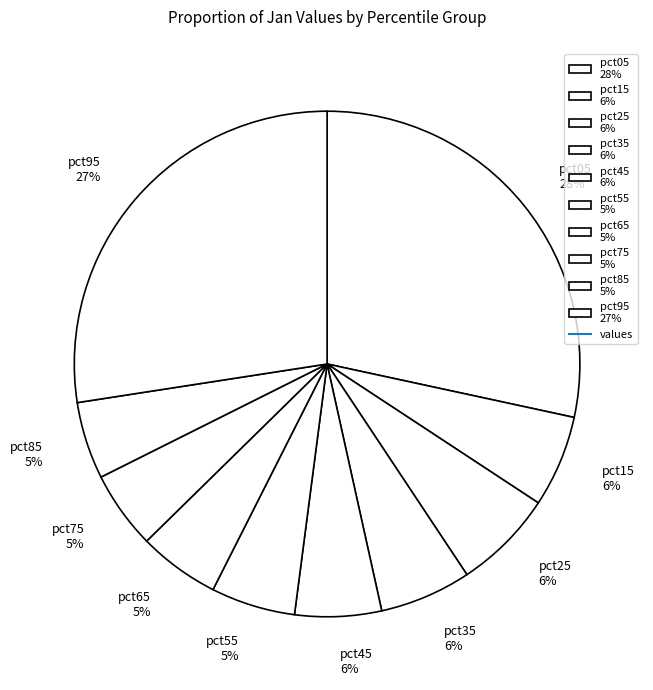

The pct35 slice represents 18% of the pie. True or false?

False